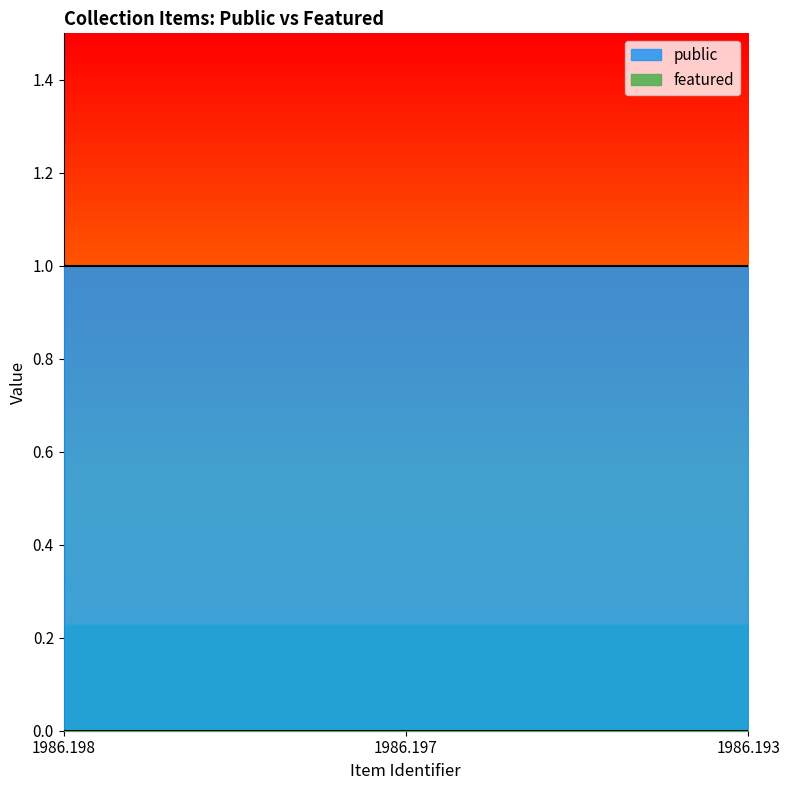

What is the average value of the public series?

1